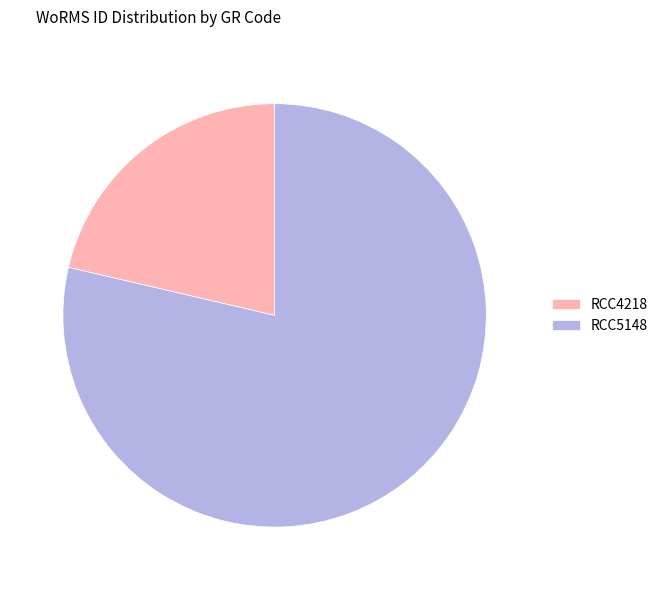

Combined, do RCC4218 and RCC5148 account for over 50%?

Yes